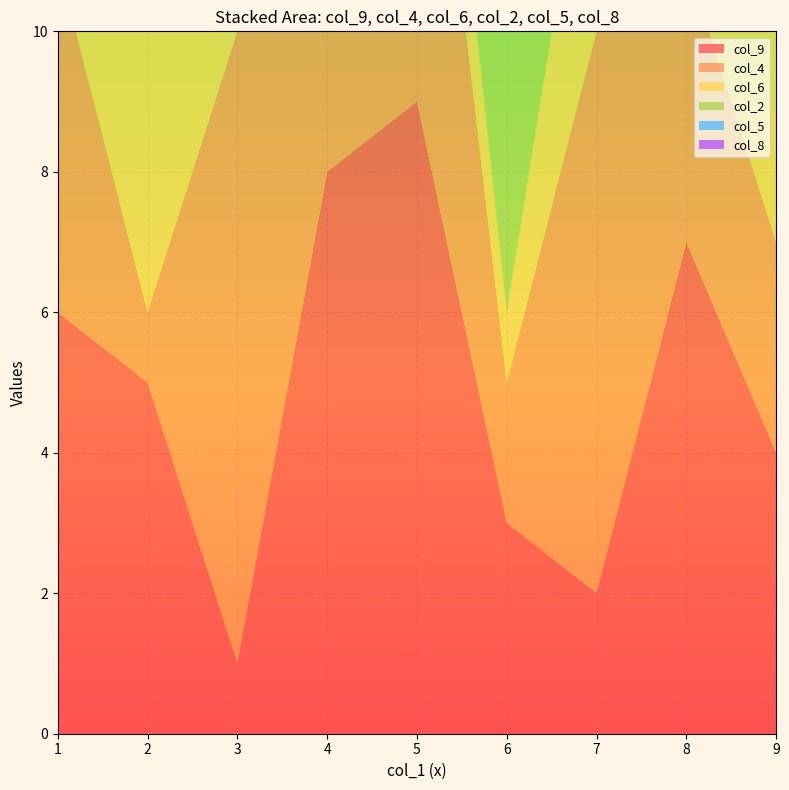

Reading right to left, transcribe all the data shown in this chart.

col_9: 9=4	5=9	7=2	3=1	6=3	8=7	4=8	2=5	1=6
col_4: 9=3	5=7	7=8	3=9	6=2	8=4	4=6	2=1	1=5
col_6: 9=6	5=2	7=4	3=8	6=1	8=5	4=9	2=7	1=3
col_2: 9=8	5=4	7=6	3=2	6=5	8=1	4=3	2=9	1=7
col_5: 9=5	5=1	7=9	3=6	6=7	8=3	4=2	2=8	1=4
col_8: 9=7	5=6	7=3	3=5	6=8	8=2	4=1	2=4	1=9